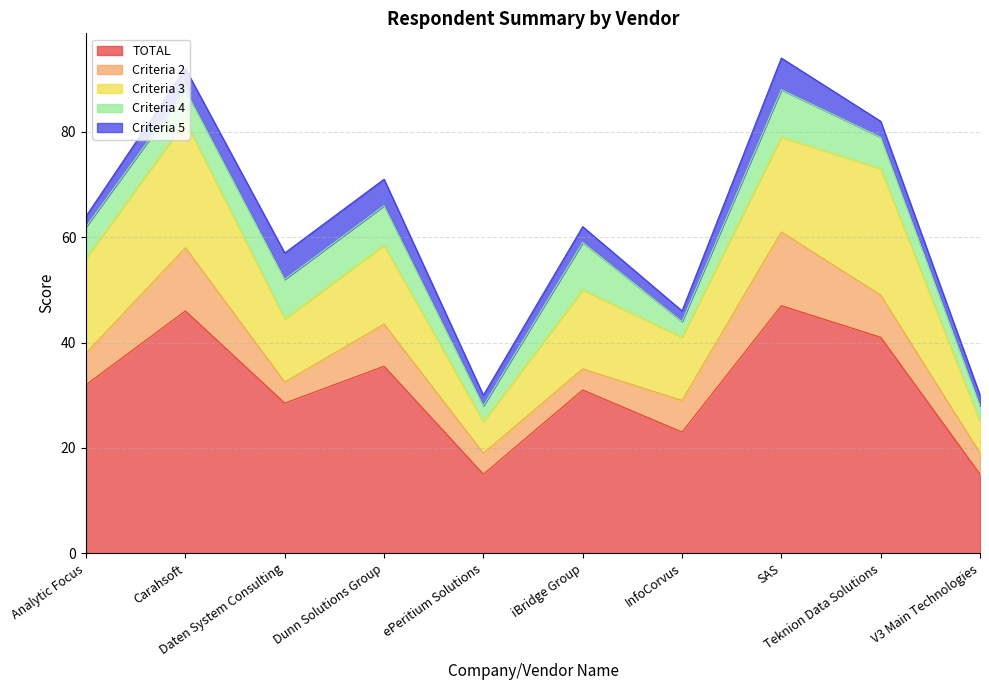

Reading right to left, list all the values displayed in this chart.

TOTAL: 15.0	41.0	47.0	23.0	31.0	15.0	35.5	28.5	46.0	32.0
Criteria 2: 4.0	8.0	14.0	6.0	4.0	4.0	8.0	4.0	12.0	6.0
Criteria 3: 6.0	24.0	18.0	12.0	15.0	6.0	15.0	12.0	24.0	18.0
Criteria 4: 3.0	6.0	9.0	3.0	9.0	3.0	7.5	7.5	6.0	6.0
Criteria 5: 2.0	3.0	6.0	2.0	3.0	2.0	5.0	5.0	4.0	2.0